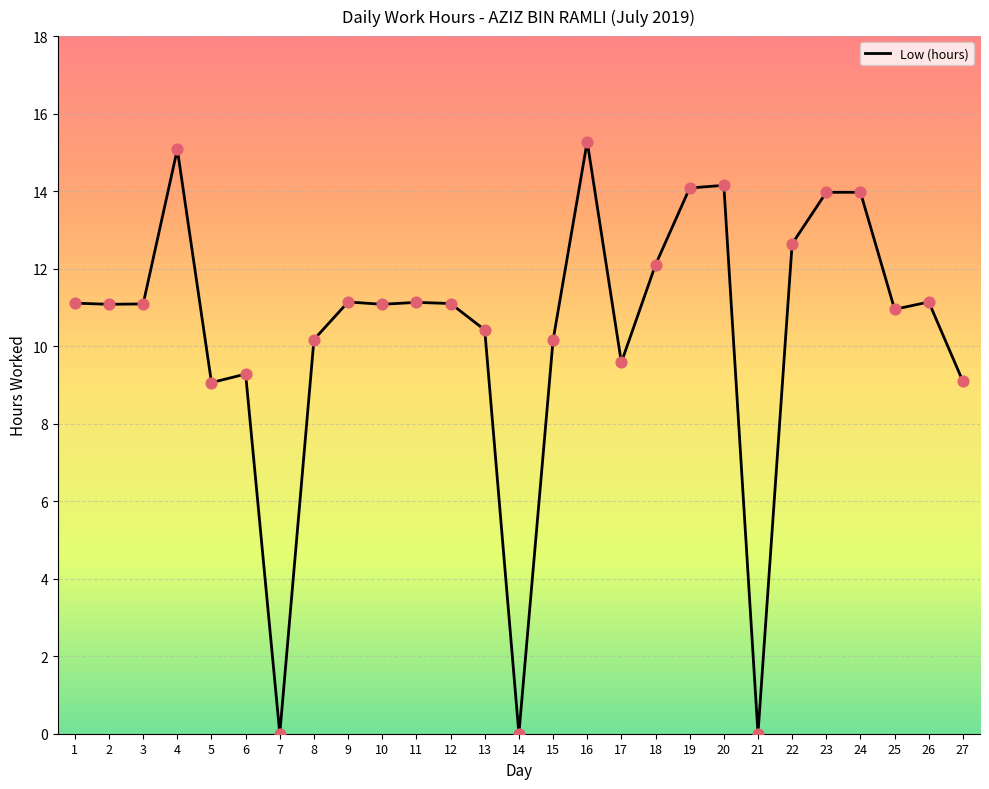

What is the change in value from 8 to 16?

+5.1